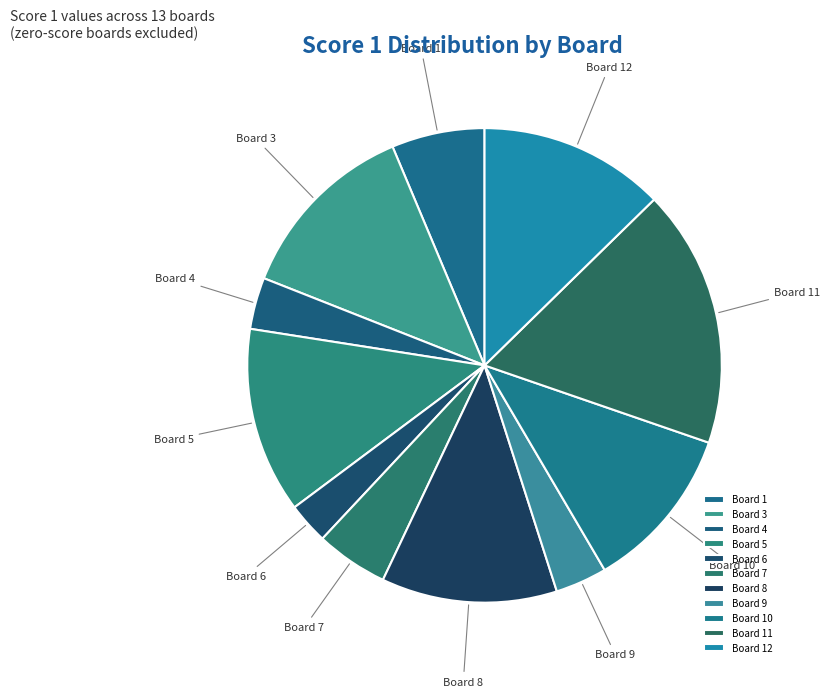

The Board 1 slice represents 1% of the pie. True or false?

False